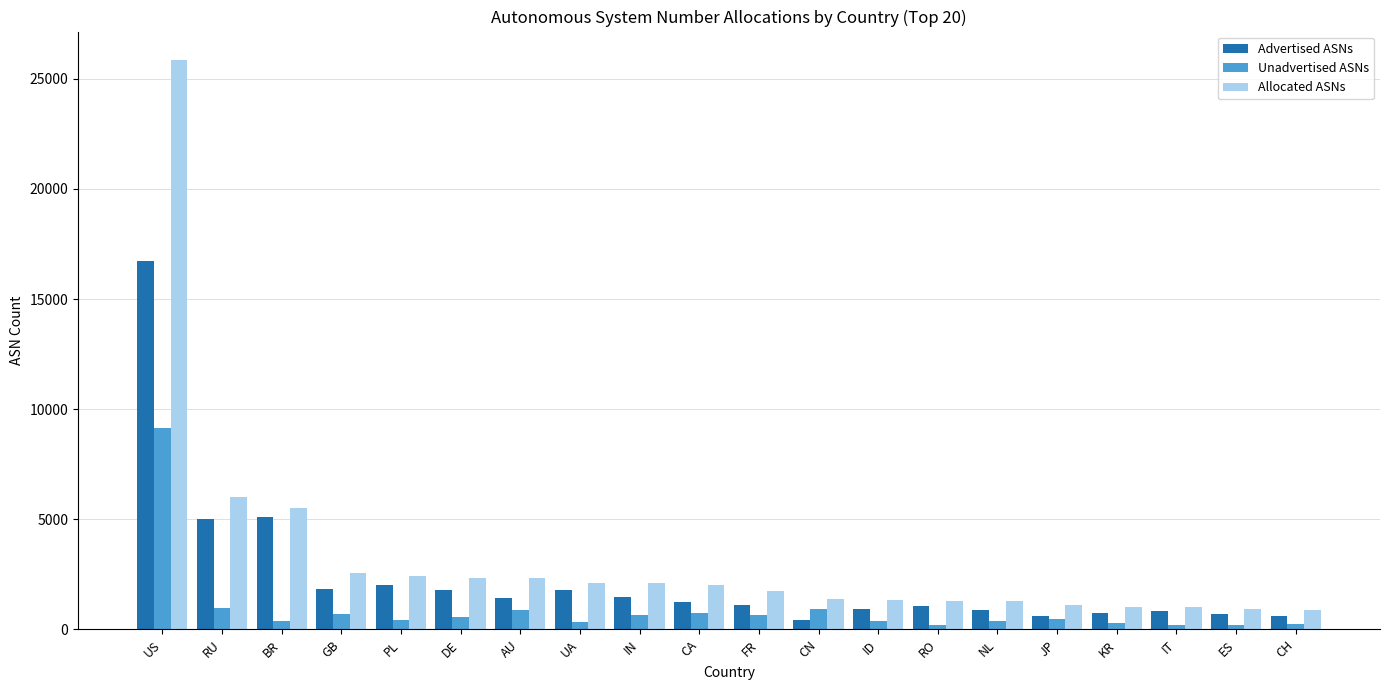

Where does the Unadvertised ASNs series first go above 484?

US